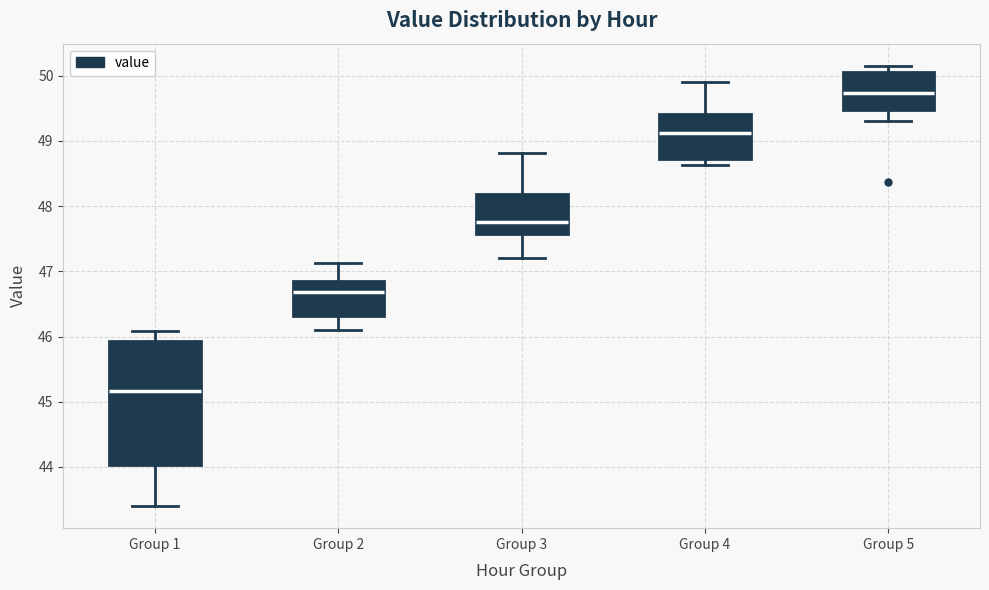

Reading left to right, read every box against the y-axis: the position of its median line, the range the box covers, and the ends of its whiskers. The values are not printed on the chart, so give them approximately, as read against the axis.

Group 1: median 45.2, box 44.0 to 45.9, whiskers 43.4 to 46.1
Group 2: median 46.7, box 46.3 to 46.9, whiskers 46.1 to 47.1
Group 3: median 47.8, box 47.6 to 48.2, whiskers 47.2 to 48.8
Group 4: median 49.1, box 48.7 to 49.4, whiskers 48.6 to 49.9
Group 5: median 49.7, box 49.5 to 50.1, whiskers 49.3 to 50.2